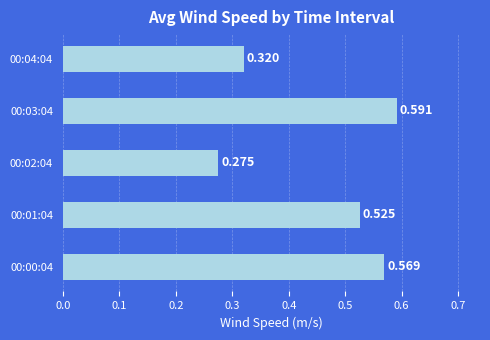

Which category has the lowest value across all series?

00:02:04